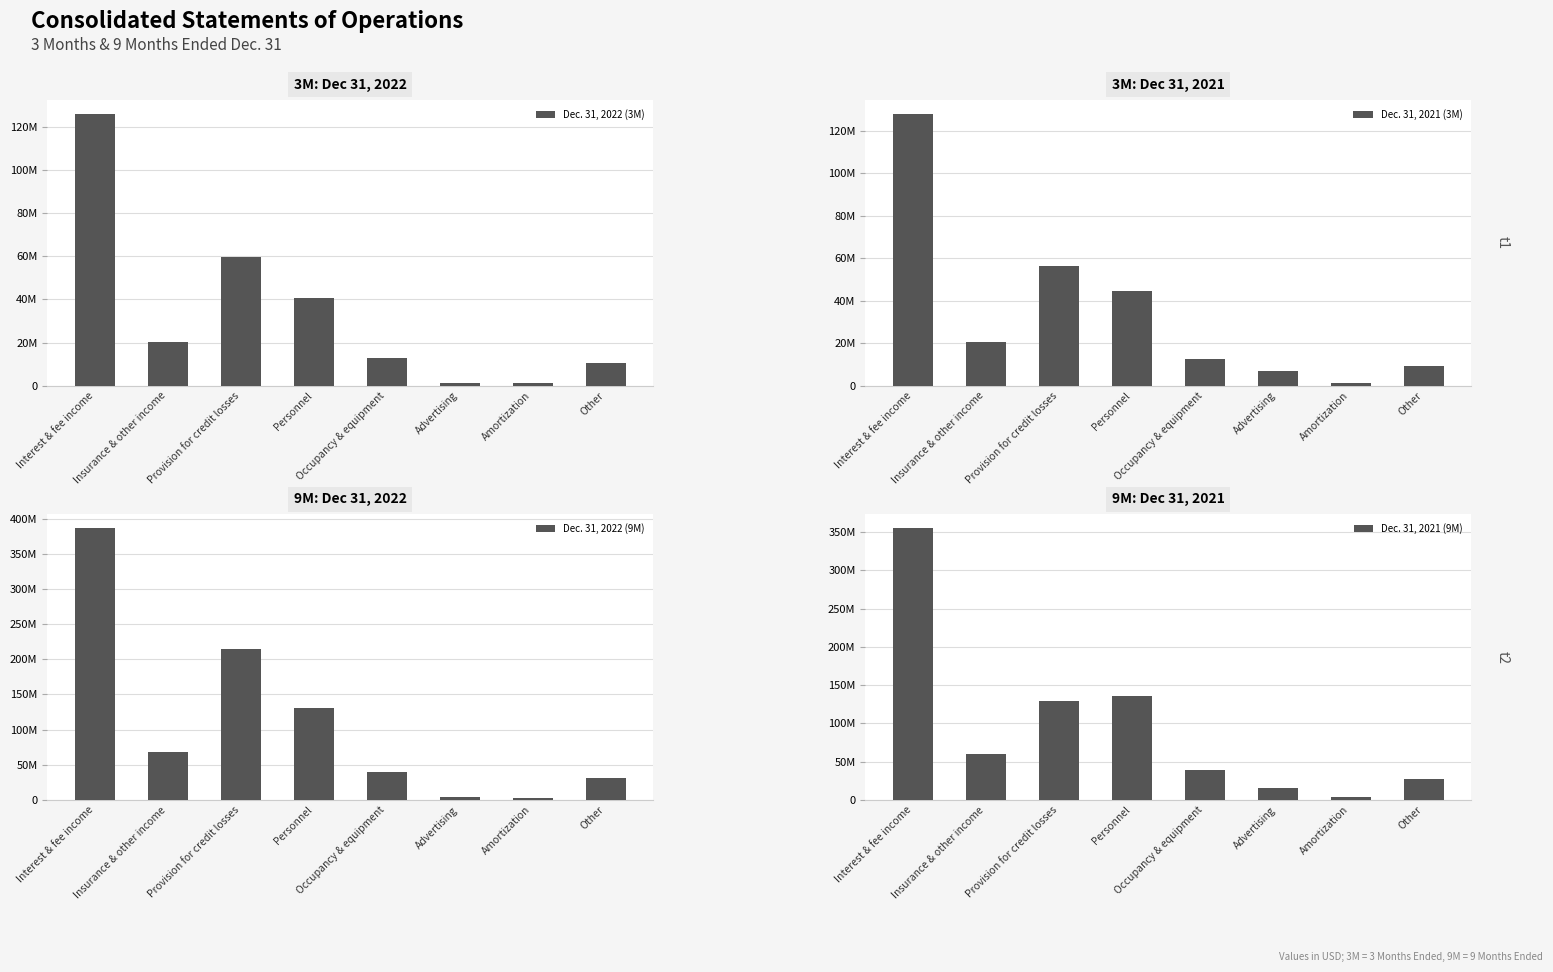

How many values in the Dec. 31, 2021 (9M) series exceed 60622784?

3